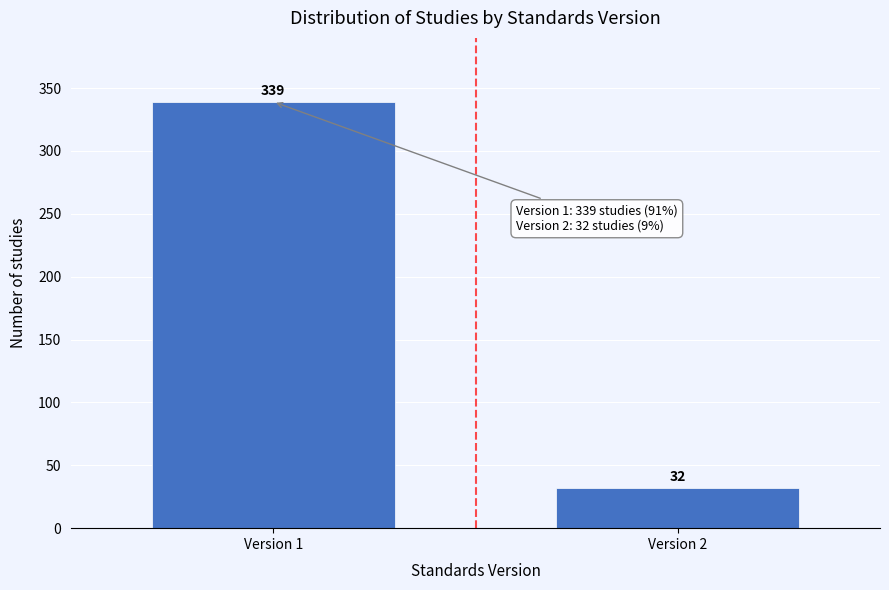

Reading left to right, list all the values displayed in this chart.

Version 1=339	Version 2=32